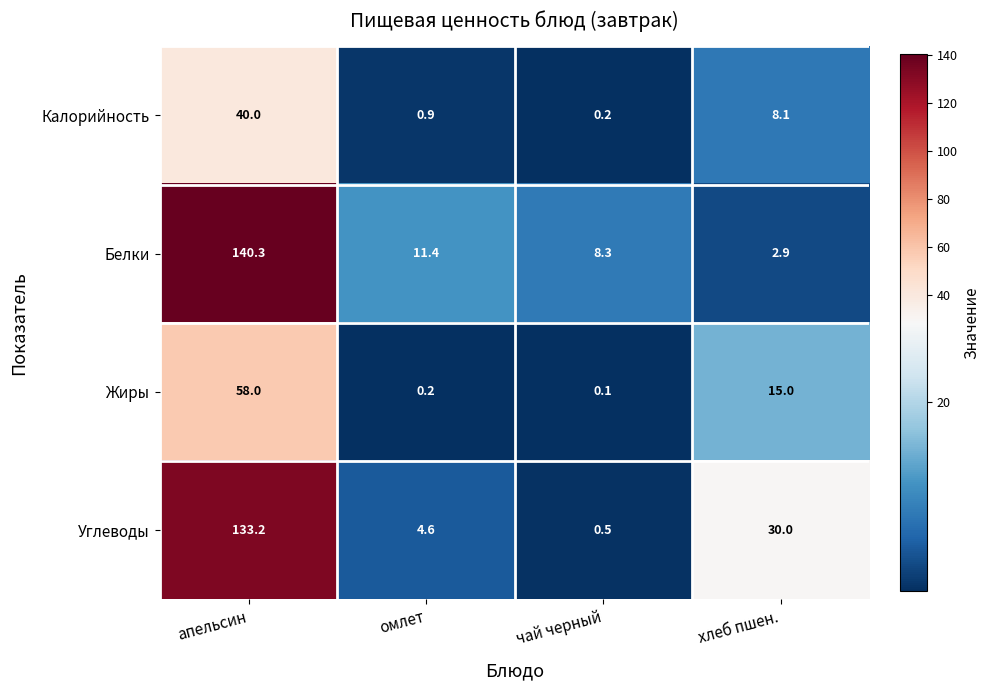

What is the maximum value shown in the chart?

140.3